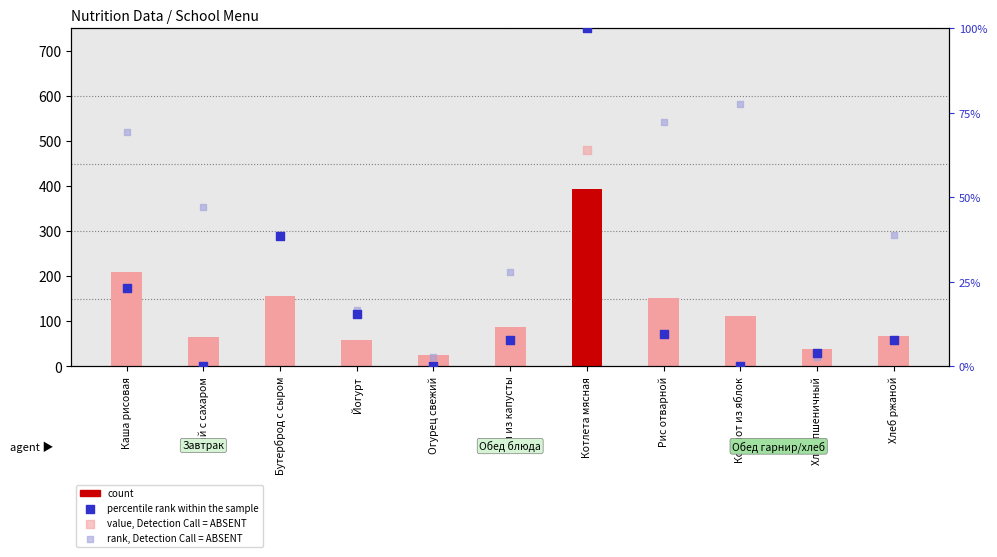

Which series has the largest total across all categories?

count